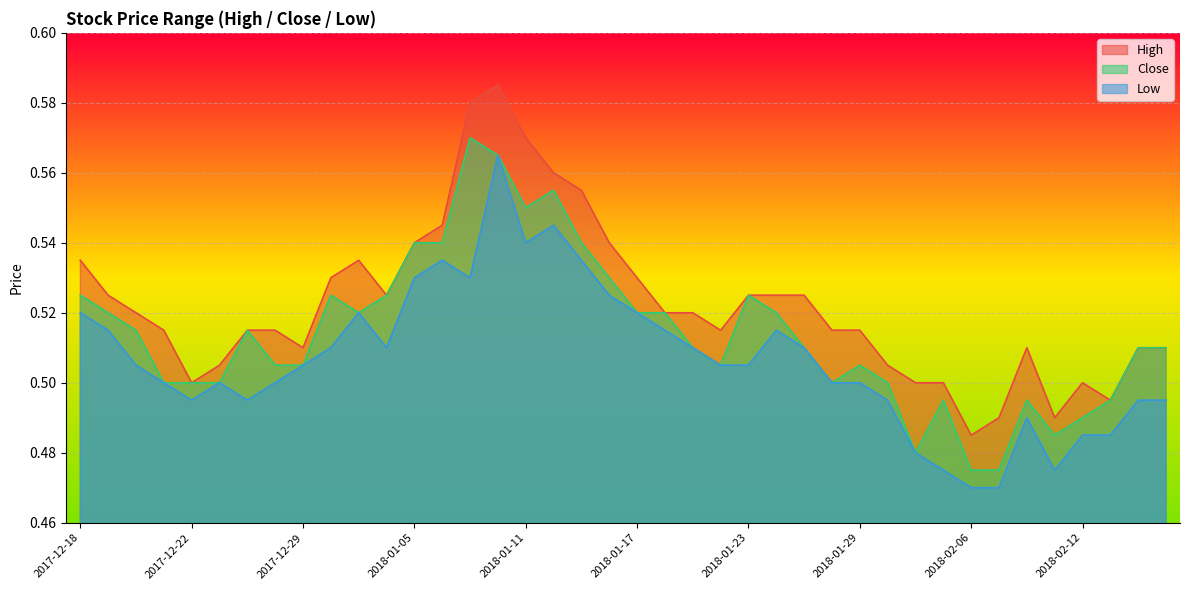

In High, how many points are higher than both neighbors (excluding endpoints)?

4